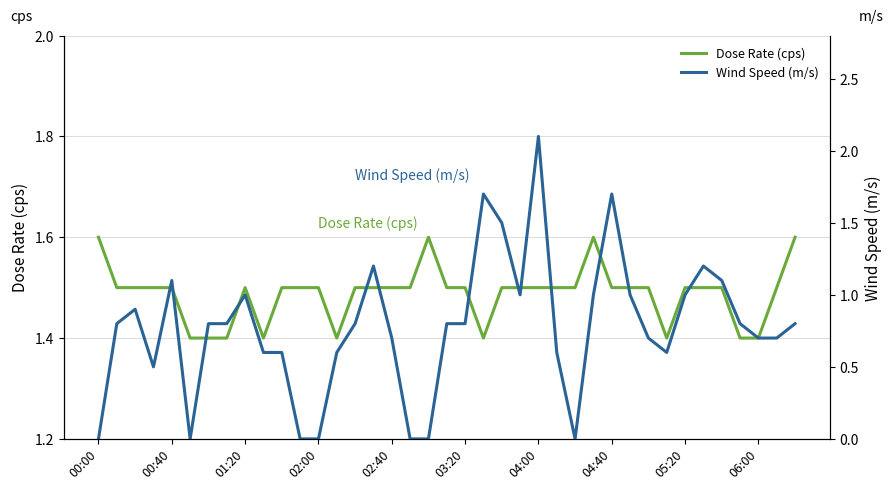

What is the maximum value for Dose Rate (cps)?

1.6